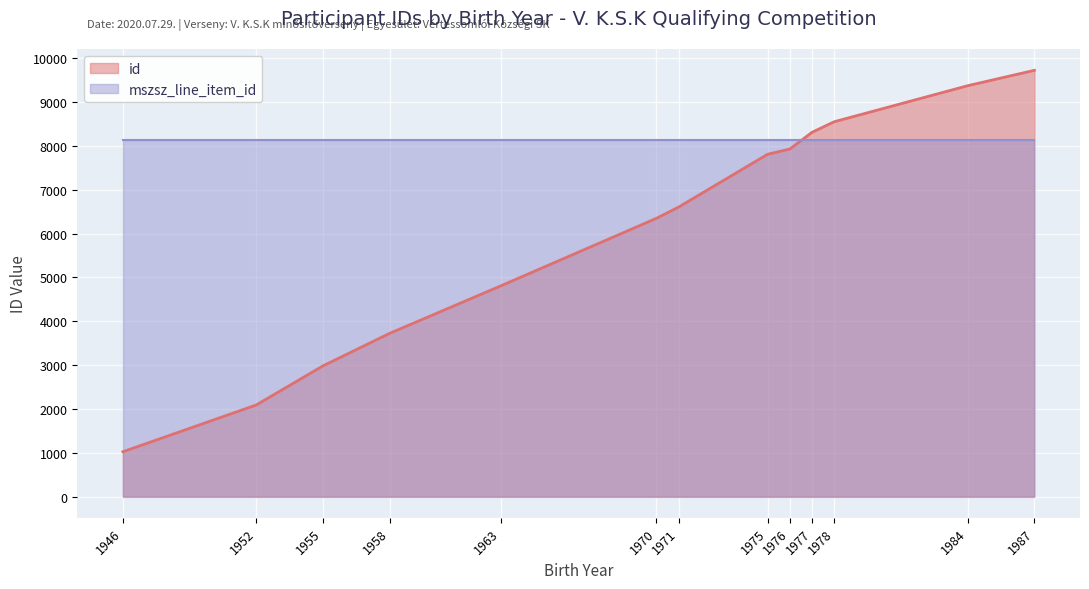

The value at 1958 is 1907. True or false?

False